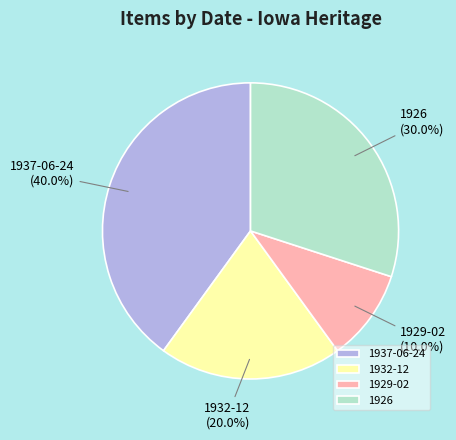

Does 1932-12 represent more than half of the total?

No